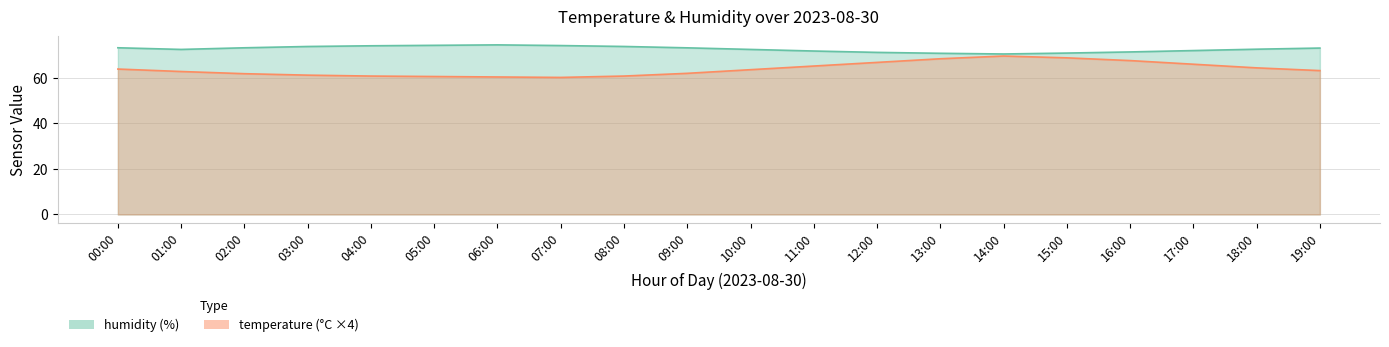

The value of humidity at 16:00 is 116.4. True or false?

False